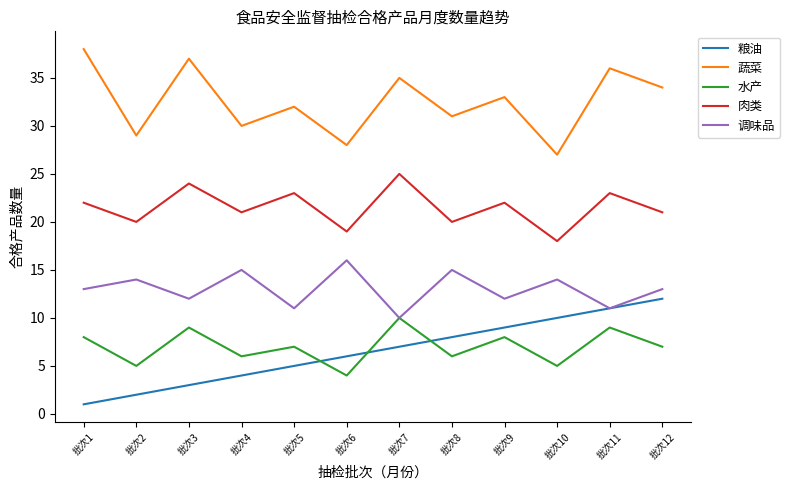

Reading left to right, list all the values displayed in this chart.

粮油: 1	2	3	4	5	6	7	8	9	10	11	12
蔬菜: 38	29	37	30	32	28	35	31	33	27	36	34
水产: 8	5	9	6	7	4	10	6	8	5	9	7
肉类: 22	20	24	21	23	19	25	20	22	18	23	21
调味品: 13	14	12	15	11	16	10	15	12	14	11	13